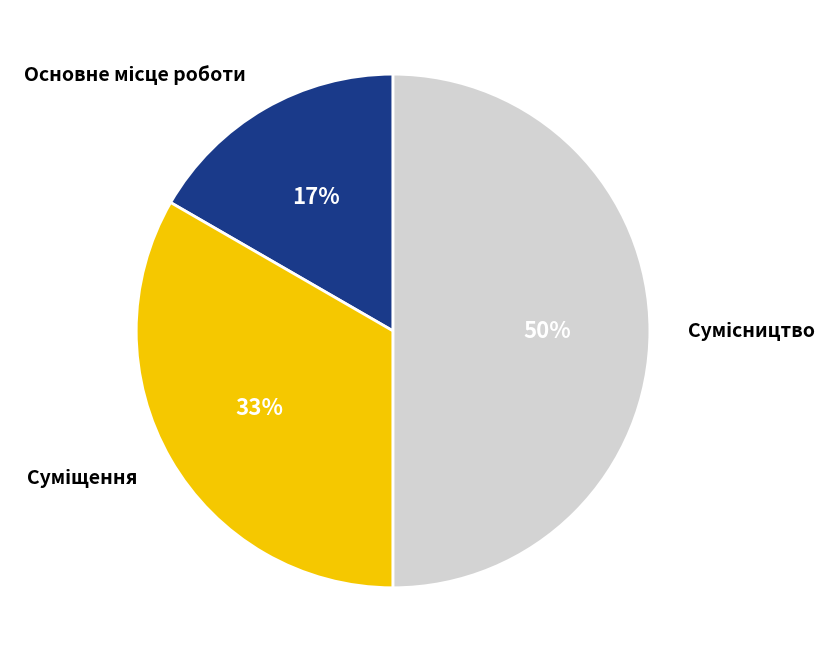

To the nearest percent, what is the difference between the largest and smallest slice percentages?

33%